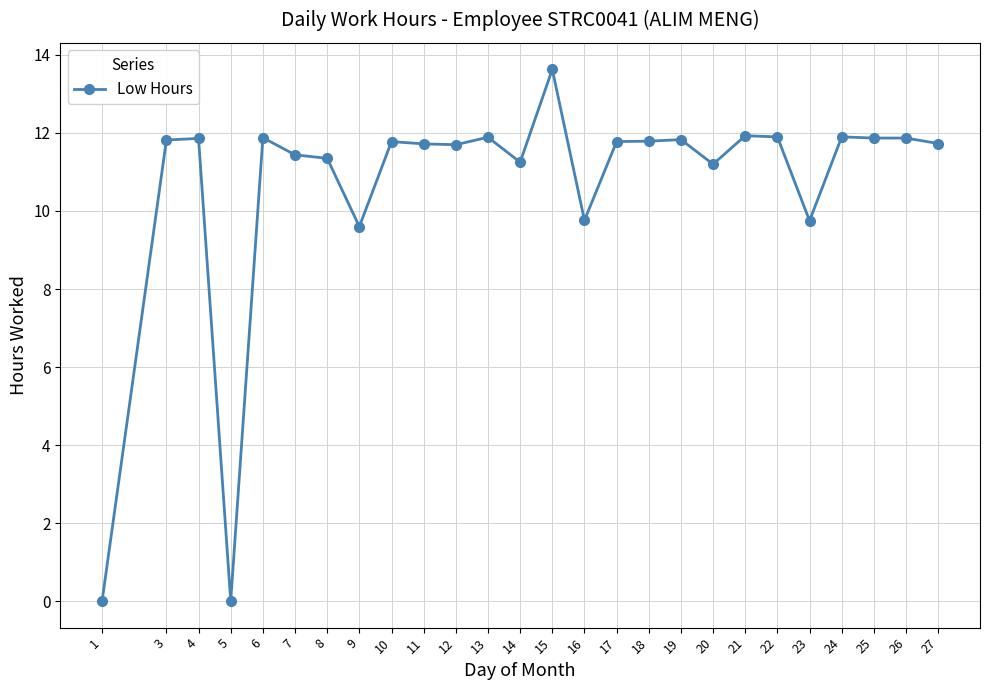

Between 3 and 14, which is larger?

3